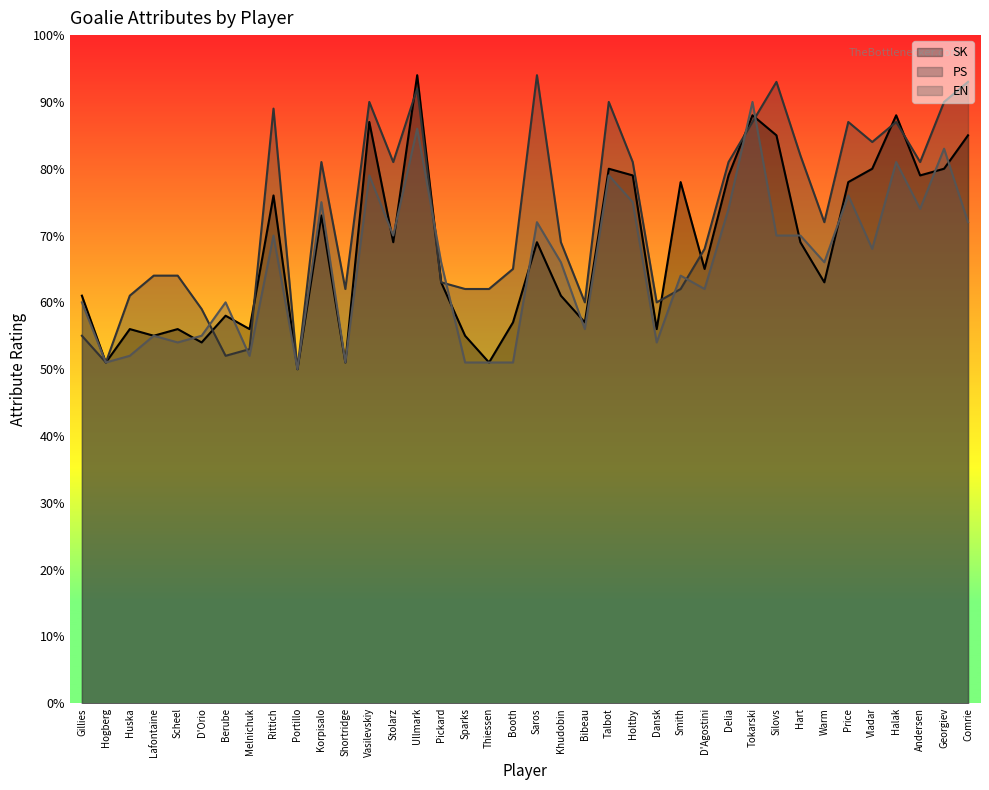

At how many categories does at least one series exceed 67?

22